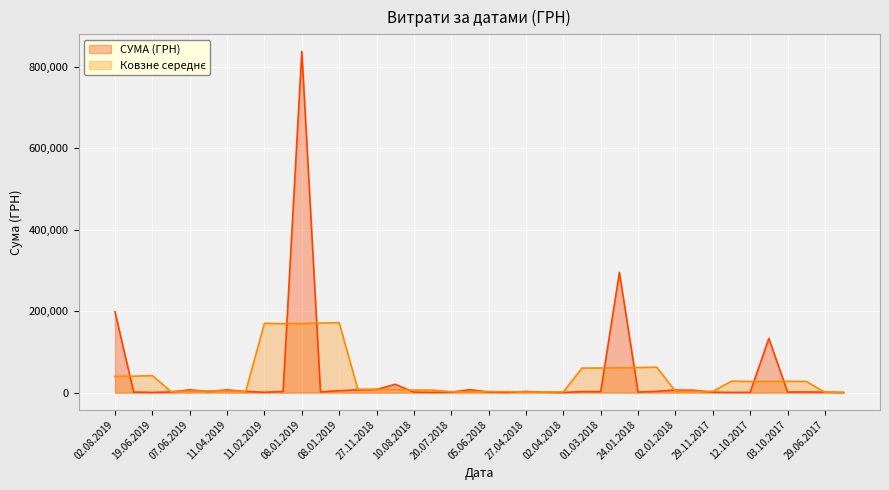

How many interior local peaks (higher than both neighbors) does the data have?

10